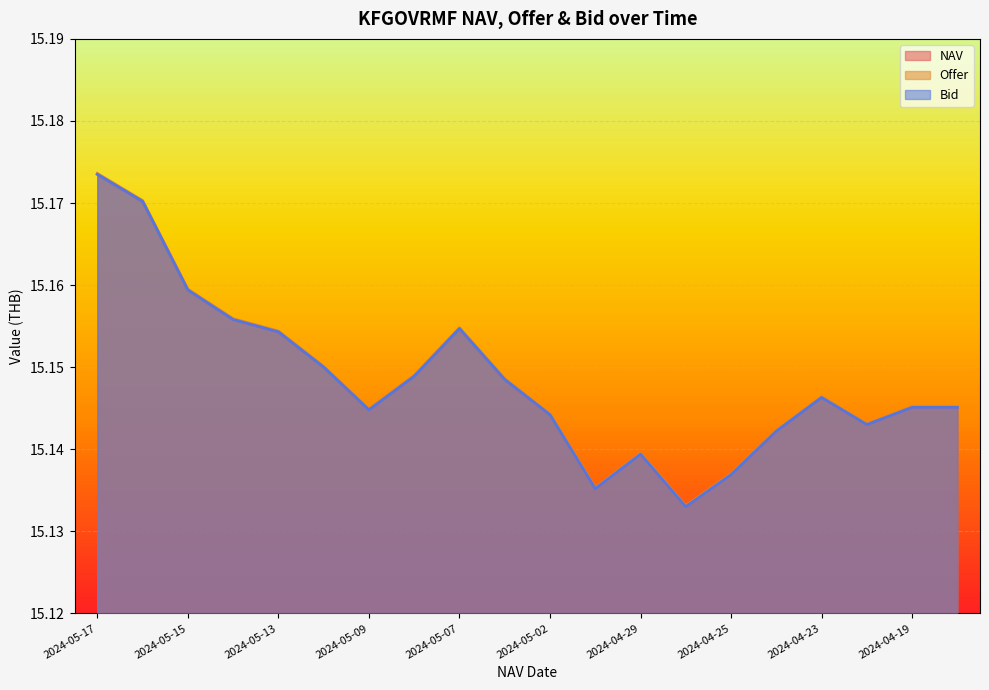

True or false: NAV and Offer intersect in this chart.

False